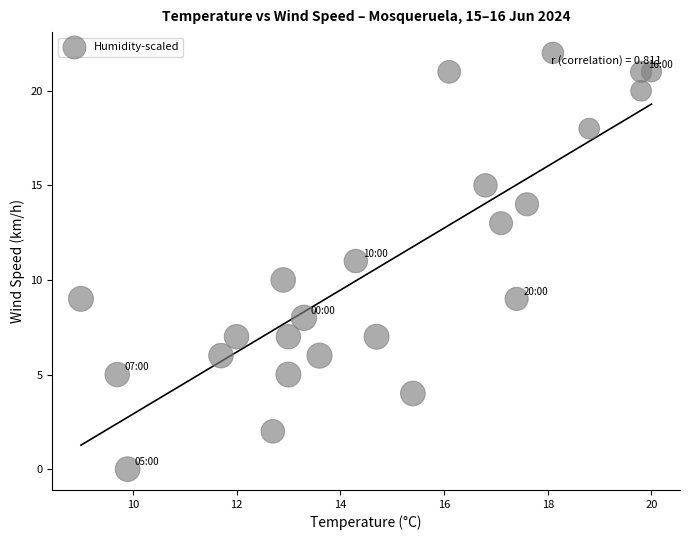

What is the range of Y values (max minus min)?

22